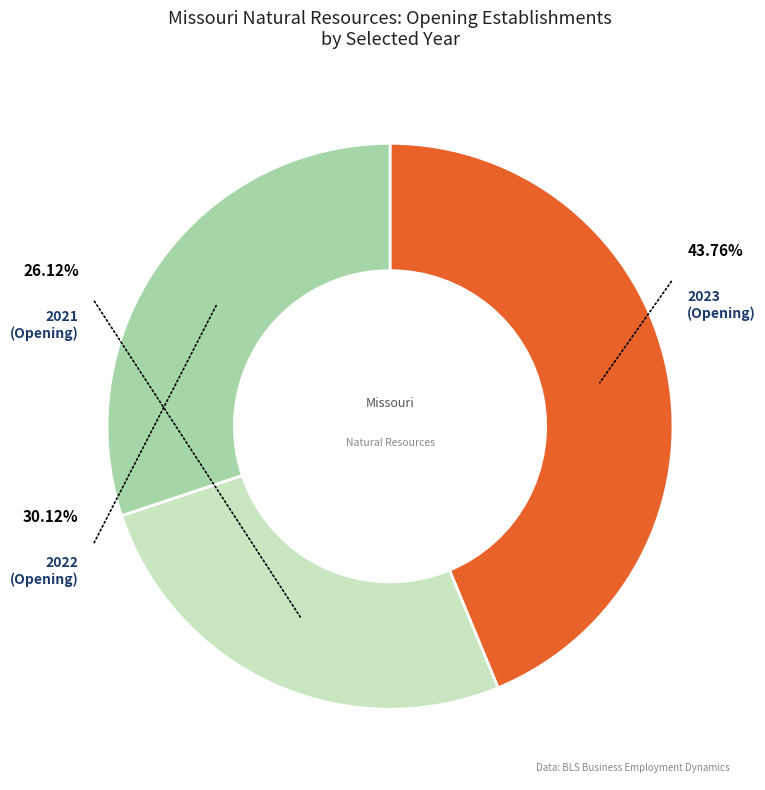

To the nearest percent, what percentage of the pie is 2022 (Opening)?

30%